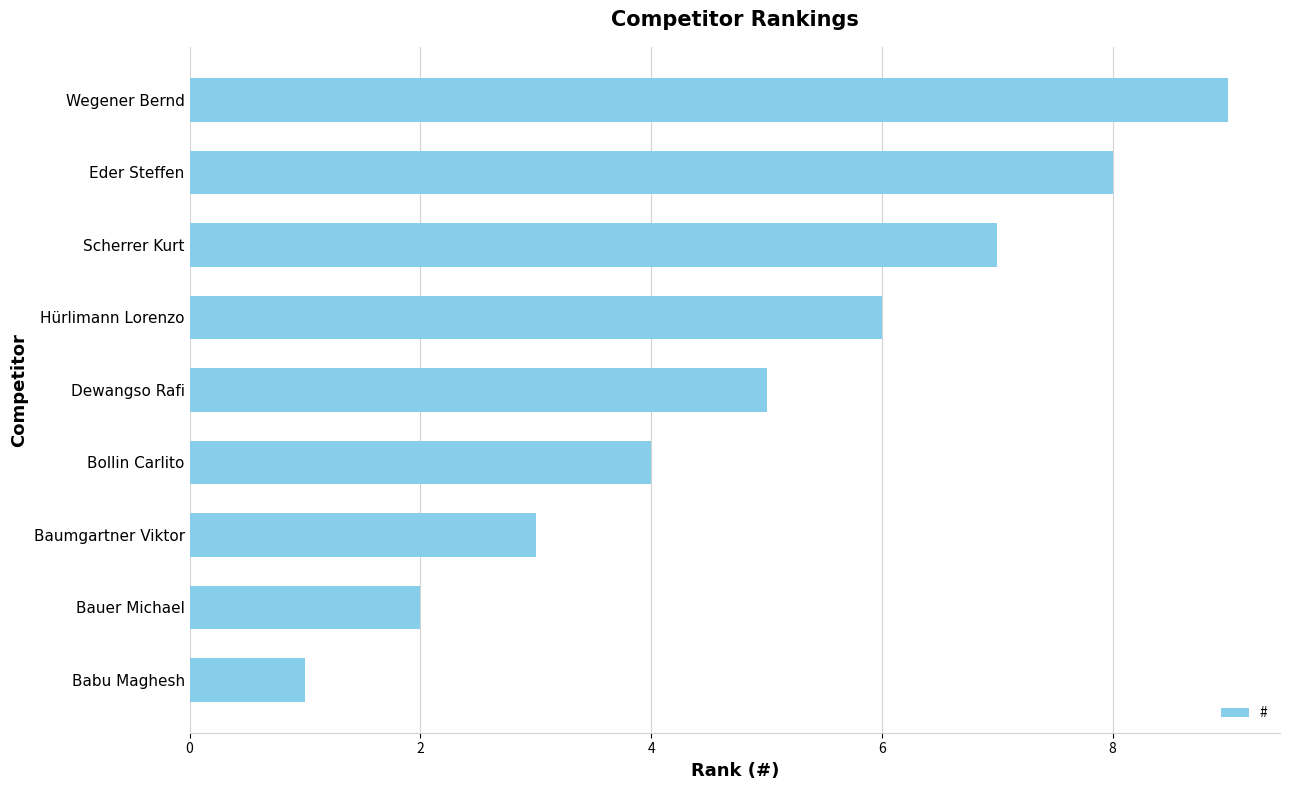

Is it true that the value at Wegener Bernd is 9?

True